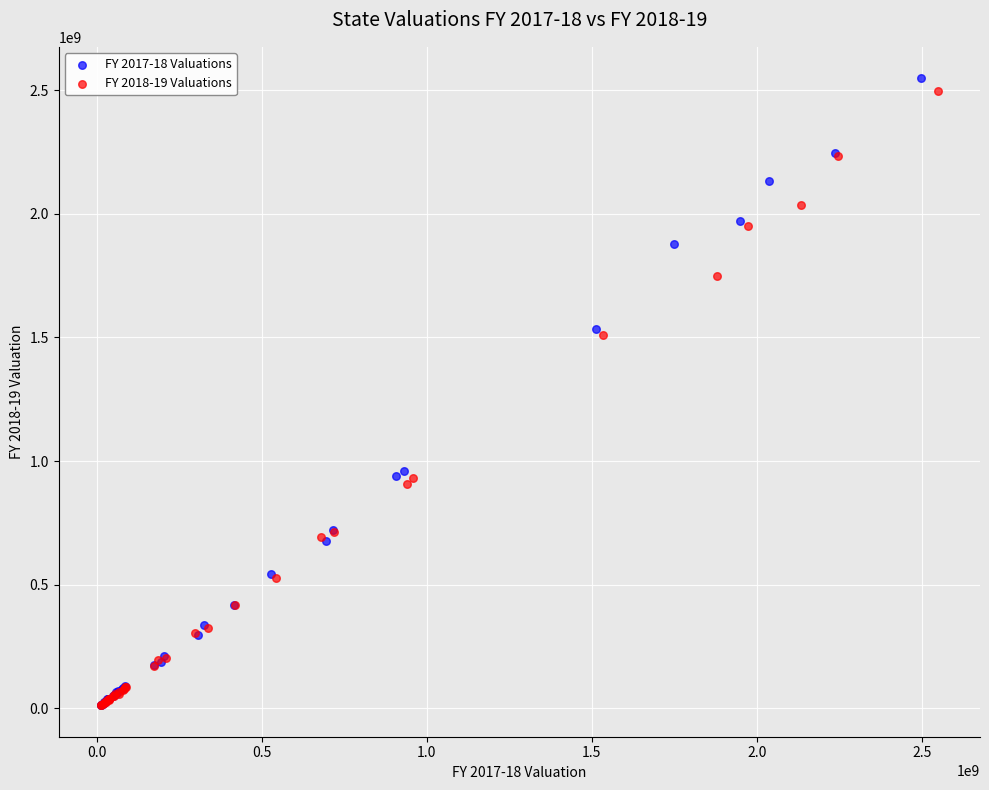

Which series has the widest spread of Y values?

FY 2017-18 Valuations